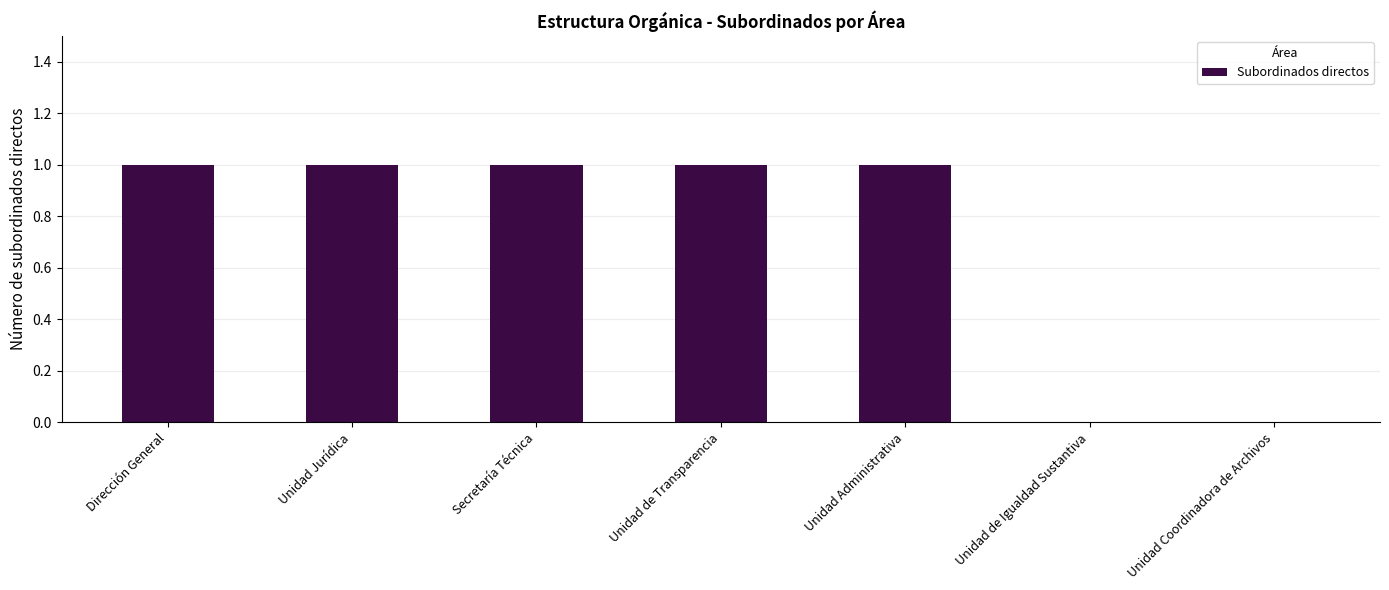

Between Unidad de Transparencia and Unidad de Igualdad Sustantiva, which is larger?

Unidad de Transparencia